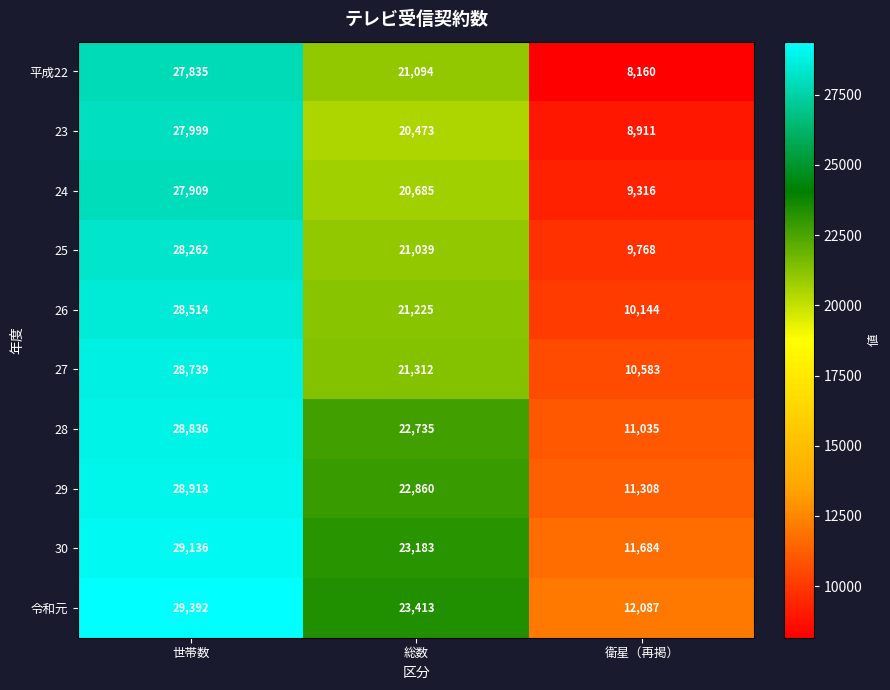

At which label does 29 first exceed 22860?

世帯数